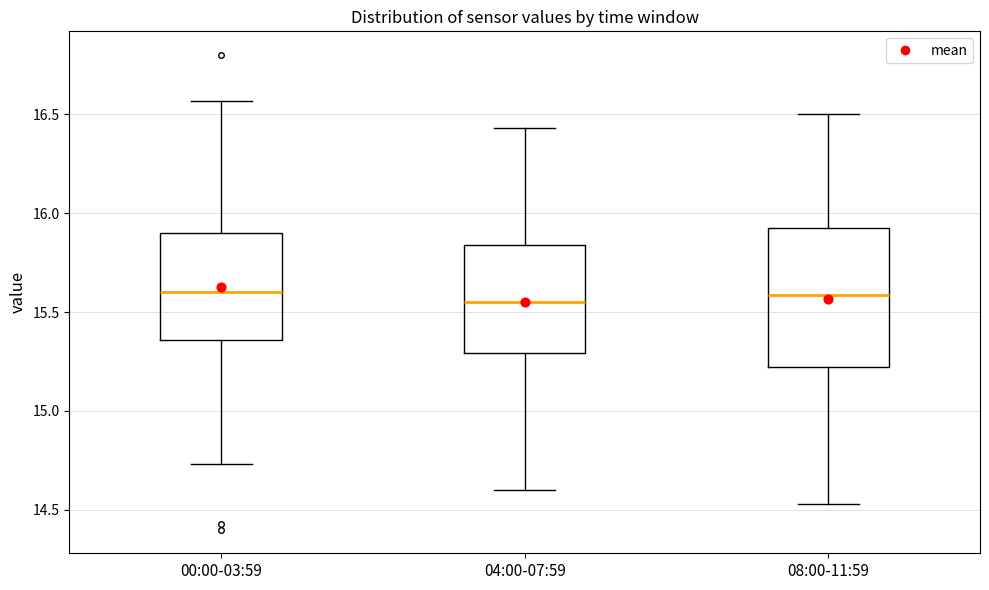

Reading left to right, transcribe this box plot: for each box, give where its median line is, the range the box spans, and where its two whiskers end, as read against the y-axis. The values are not printed on the chart, so give them approximately, as read against the axis.

00:00-03:59: median 15.60, box 15.35 to 15.90, whiskers 14.75 to 16.55
04:00-07:59: median 15.55, box 15.30 to 15.85, whiskers 14.60 to 16.45
08:00-11:59: median 15.60, box 15.20 to 15.95, whiskers 14.55 to 16.50